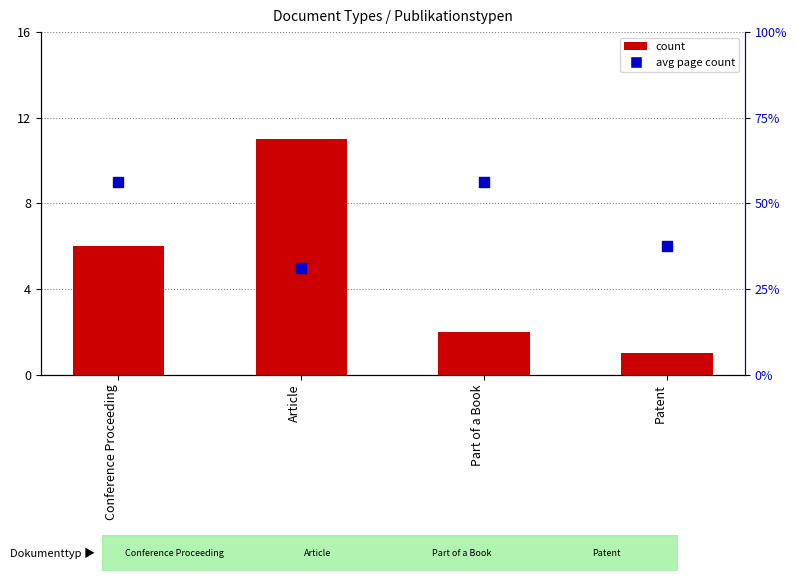

At which category is the sum across all series the highest?

Article